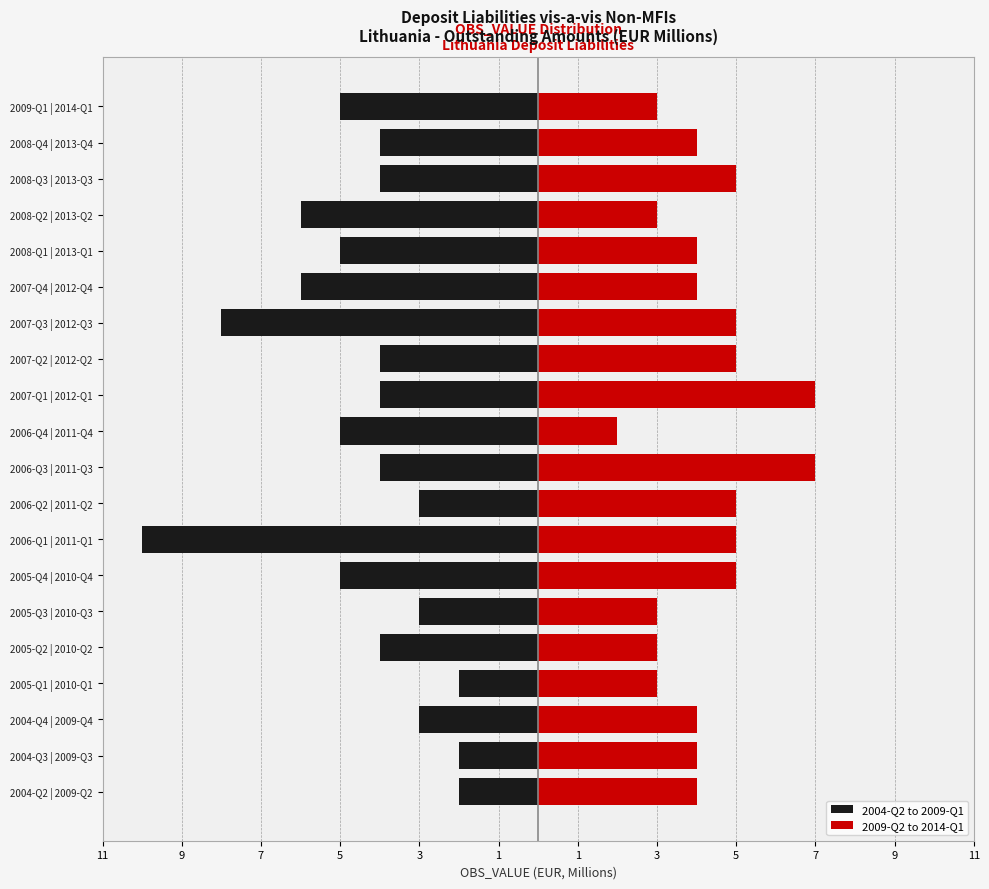

What are all the series names shown in the legend?

2004-Q2 to 2009-Q1, 2009-Q2 to 2014-Q1